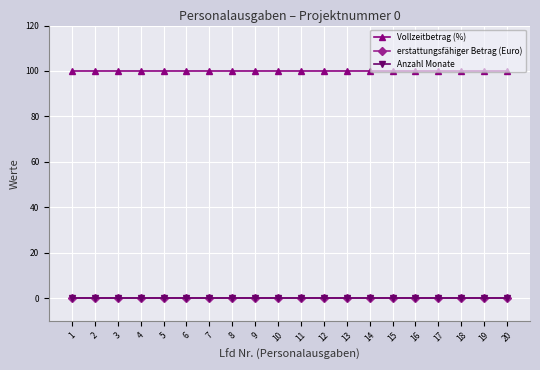

True or false: Anzahl Monate and Vollzeitbetrag (%) intersect in this chart.

False